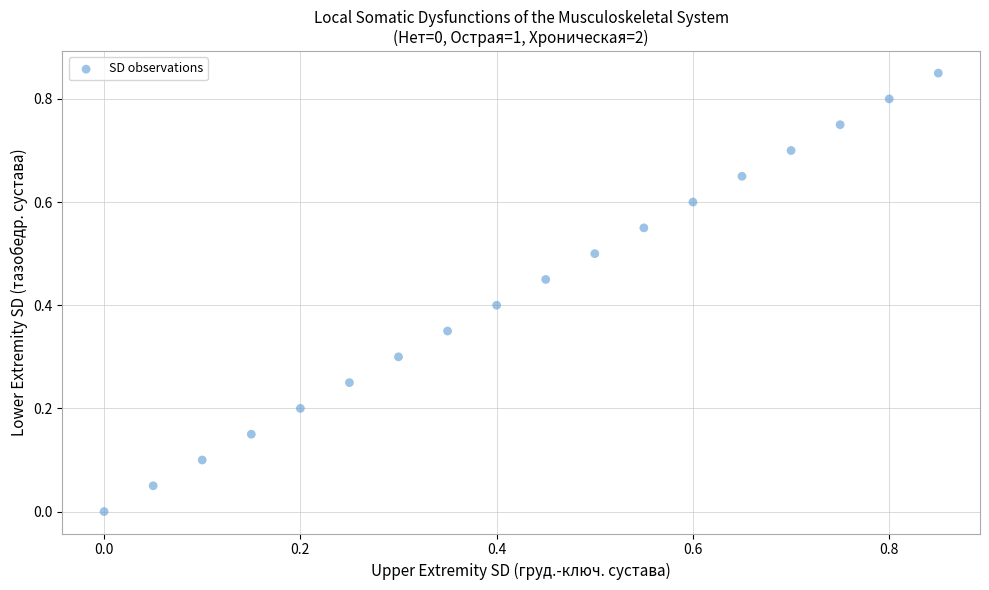

How many points are shown in the scatter plot?

18